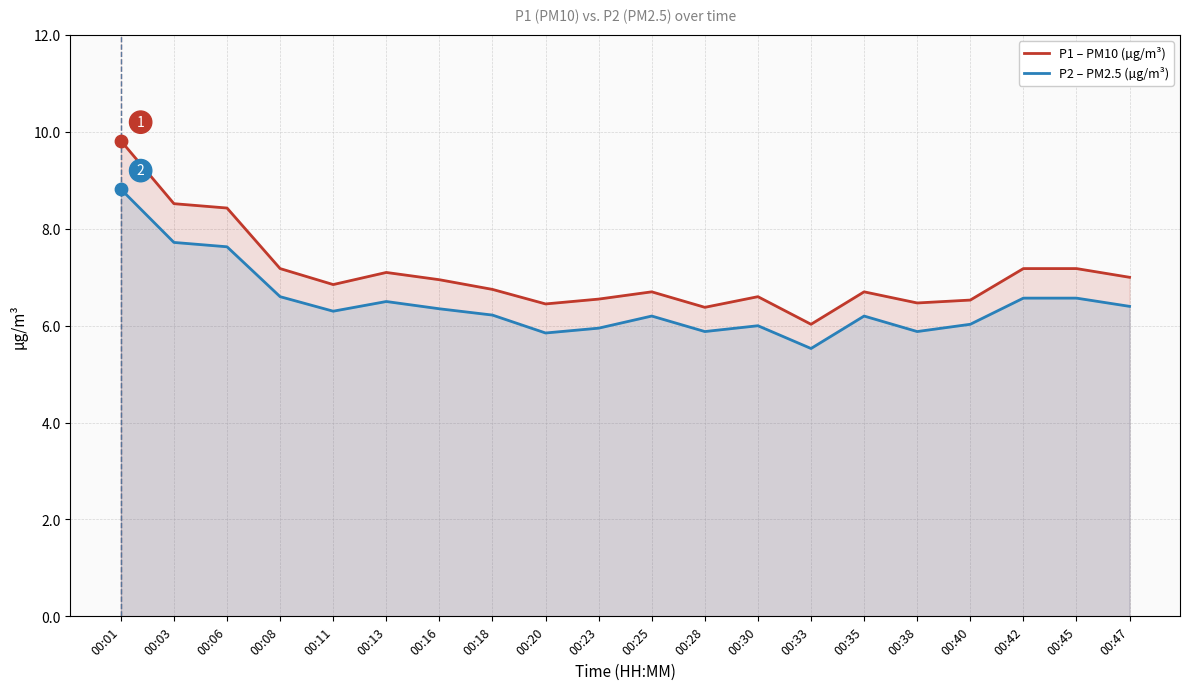

Is the value of P1 – PM10 (µg/m³) at 00:30 greater than the value of P2 – PM2.5 (µg/m³) at 00:47?

Yes